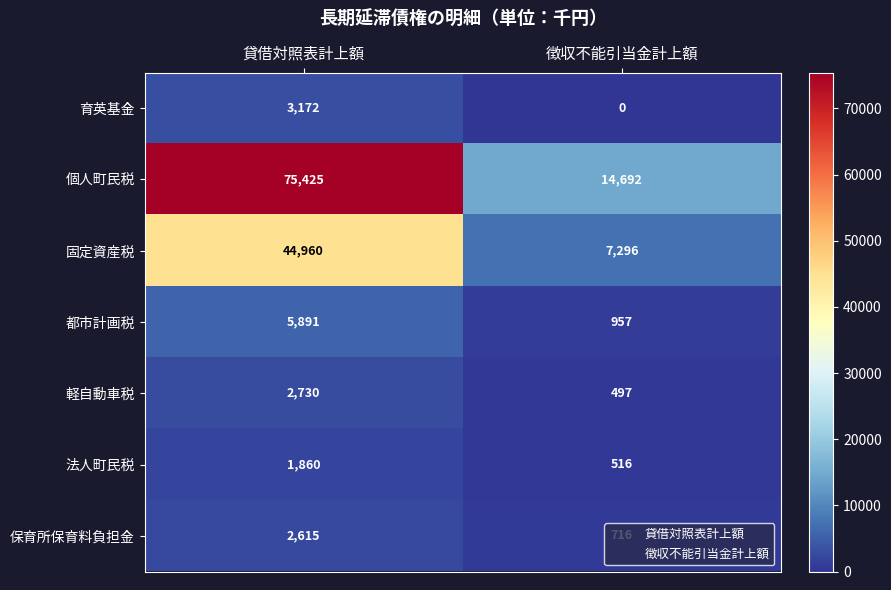

How many categories are shown in the chart?

2